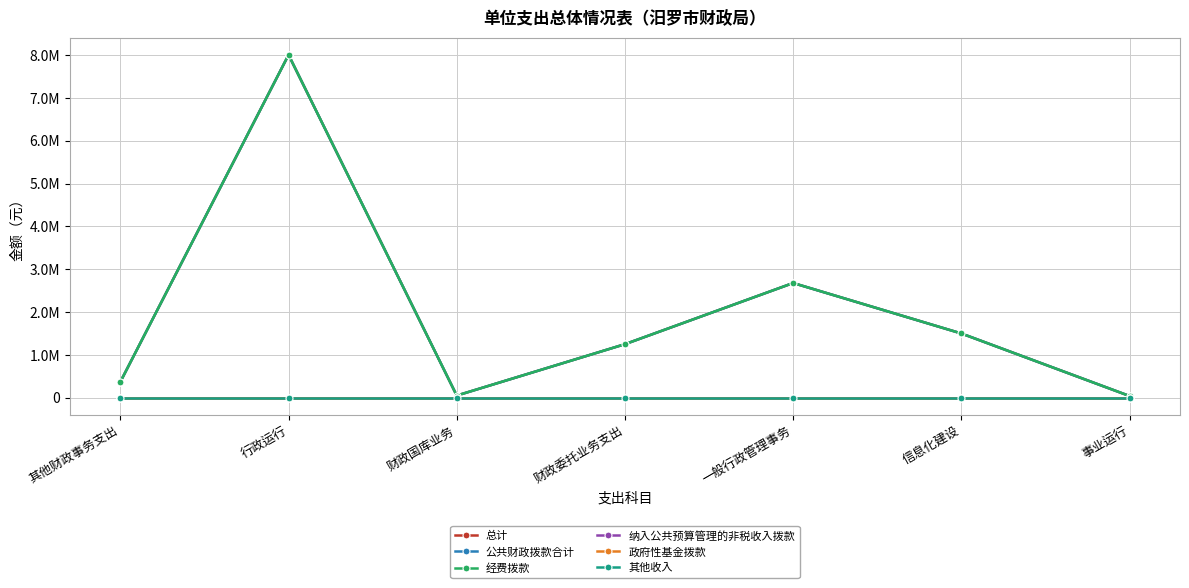

Does the chart have visible grid lines?

Yes